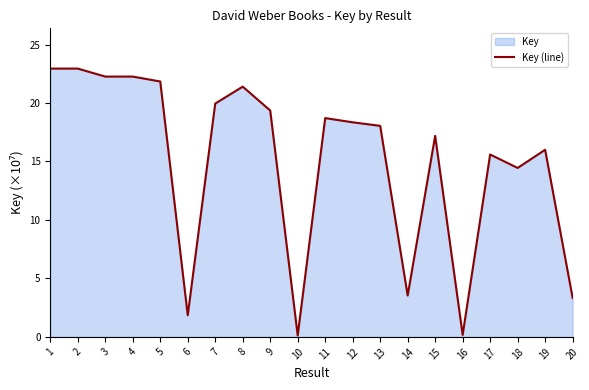

What is the difference between the values at 14 and 9?

15.8